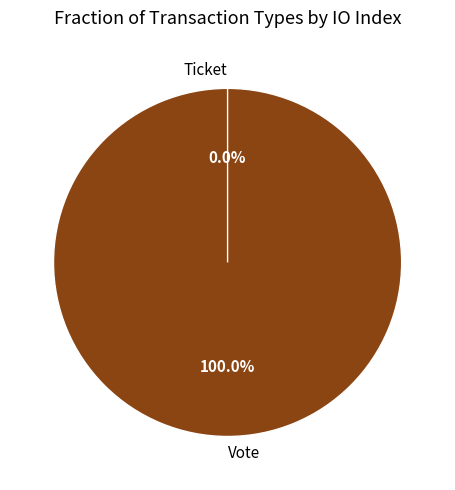

Combined, what portion of the pie is Vote and Ticket?

100.0%